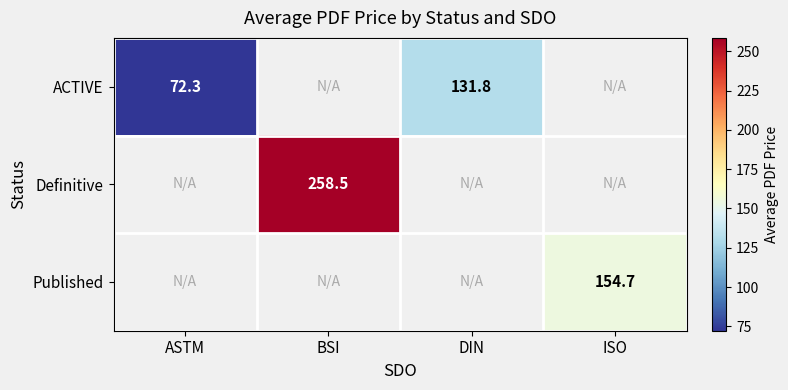

At how many categories does at least one series exceed 95?

3